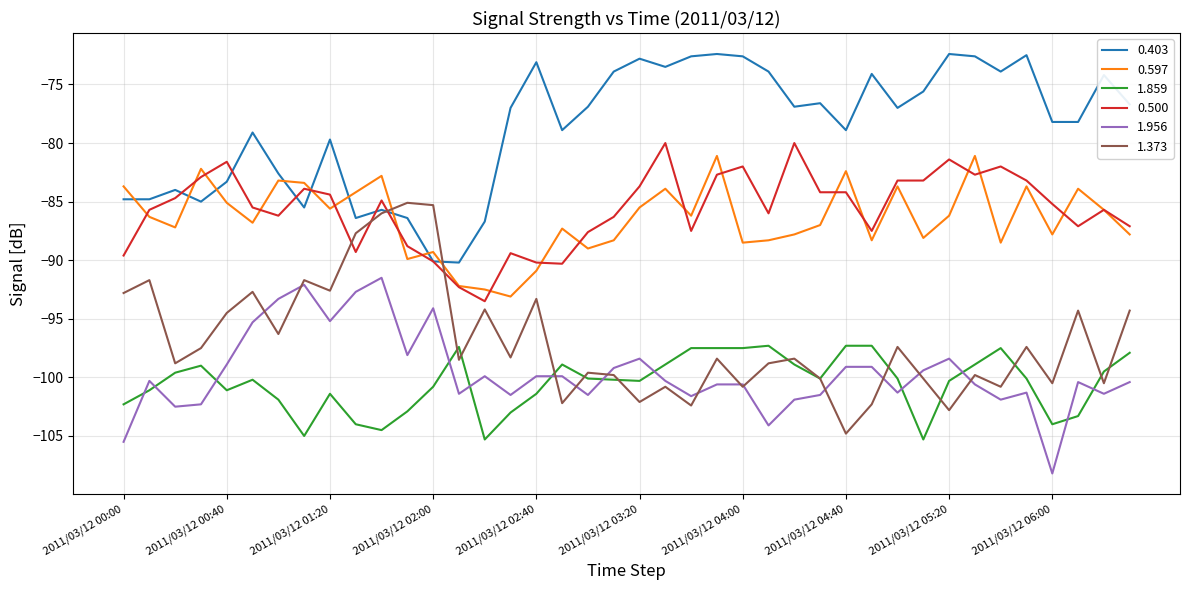

What is the greatest value displayed?

-72.4